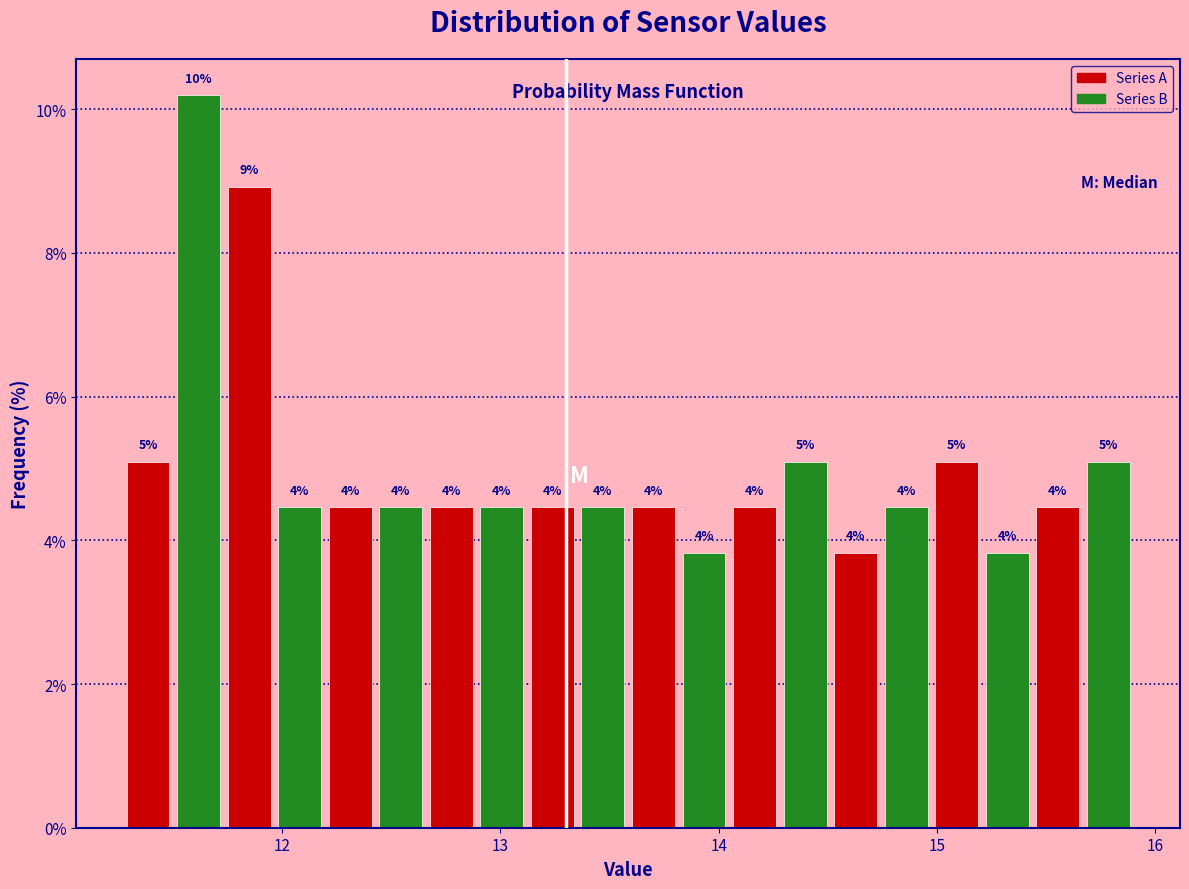

Read against the x-axis, roughly where is the centre of the tallest bar?

11.6